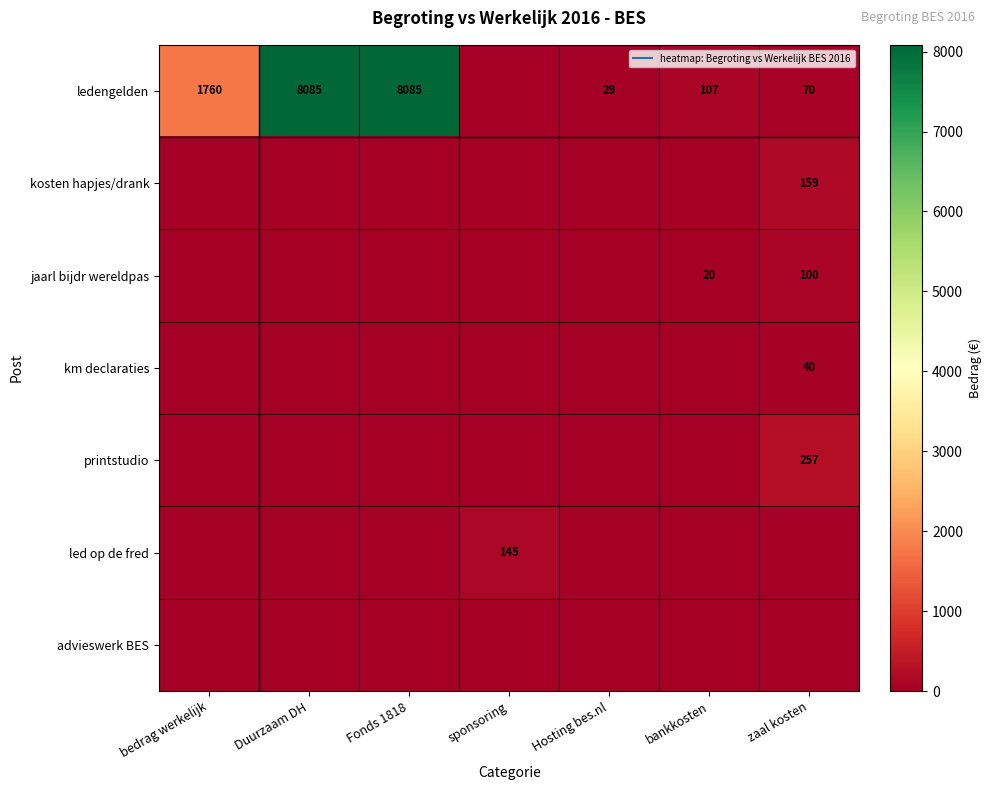

At which category does the chart reach its minimum across all series?

sponsoring